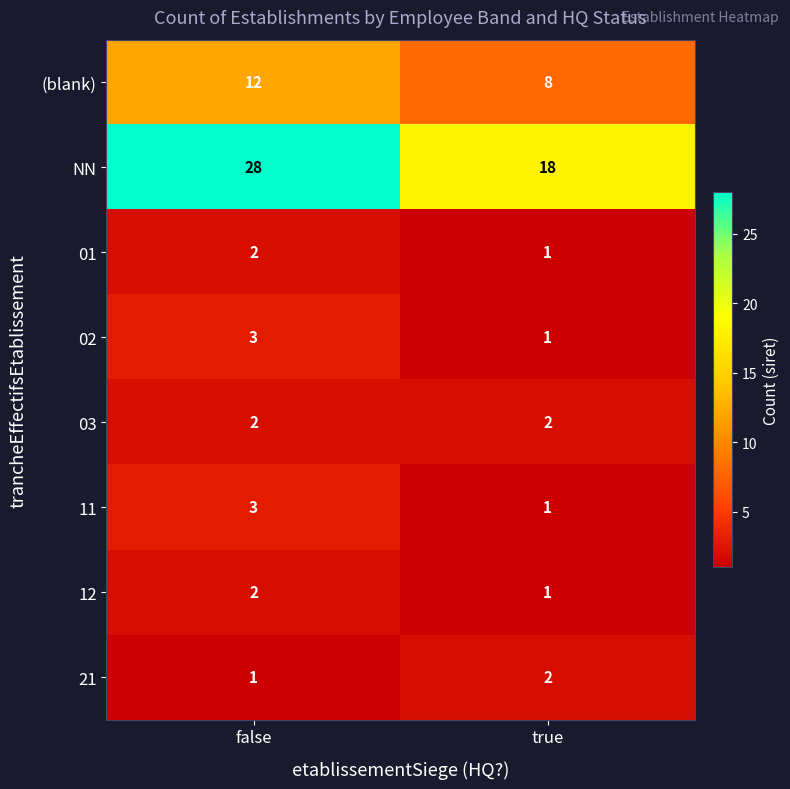

Read the (blank) value at false.

12